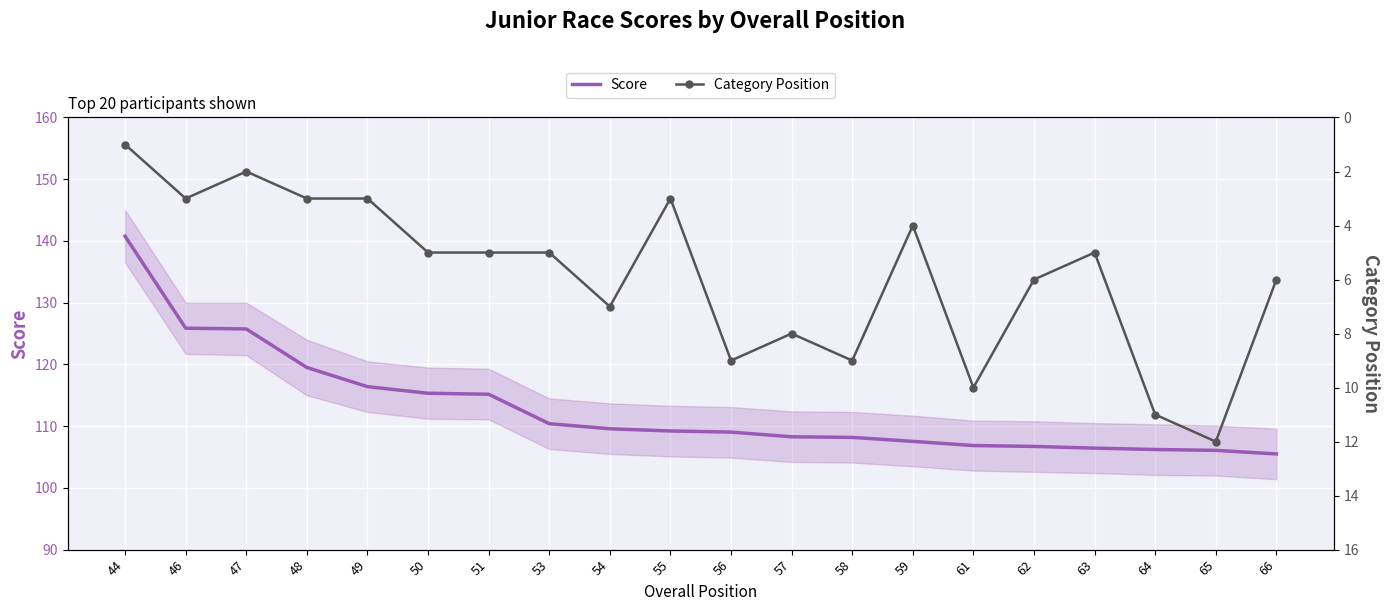

What are all the series names shown in the legend?

Score, Category Position